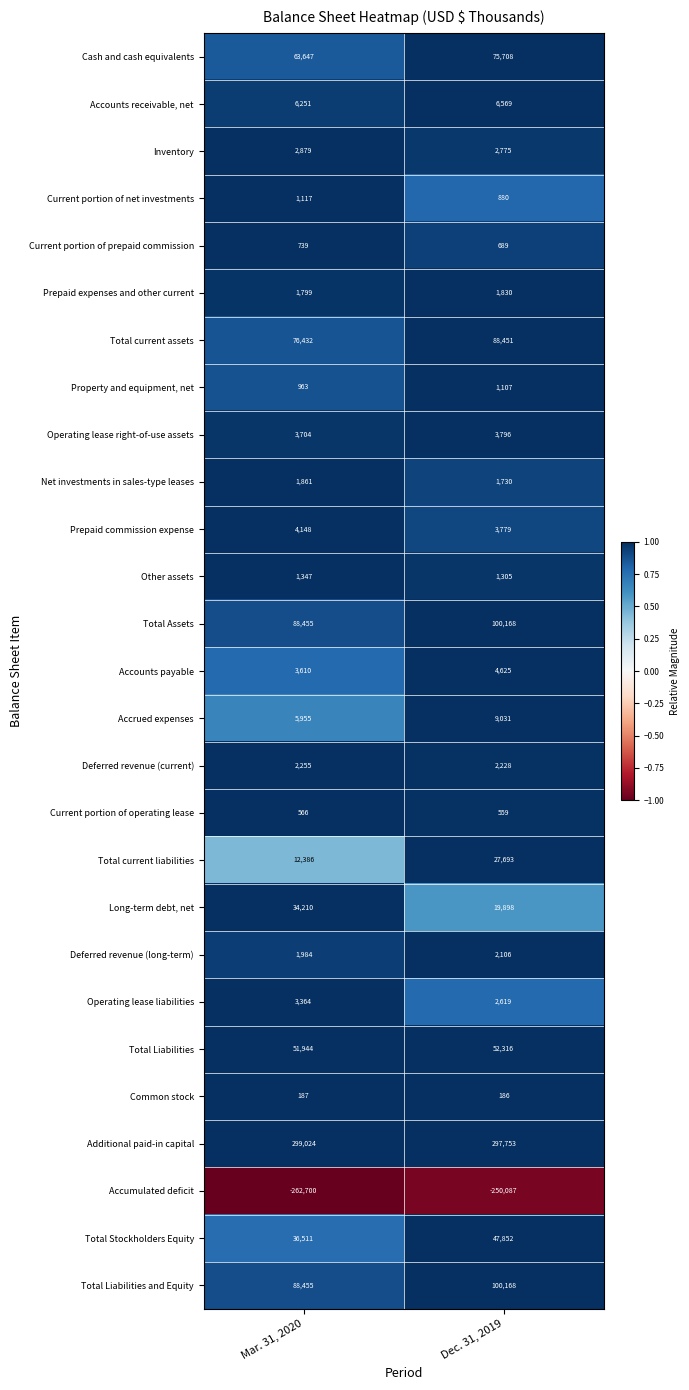

Rank the categories by Accumulated deficit value from lowest to highest.

Mar. 31, 2020, Dec. 31, 2019